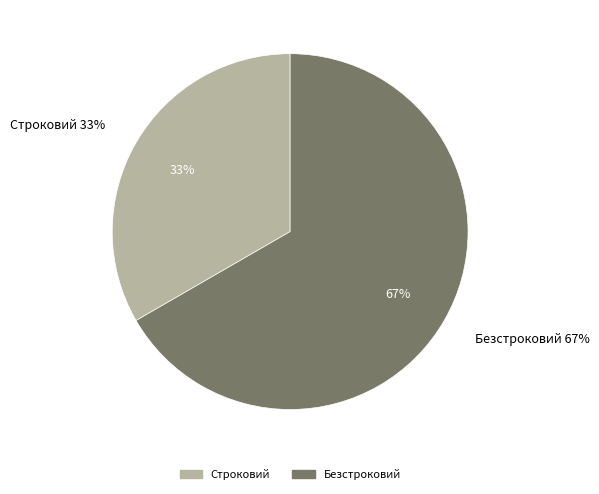

Rank the categories by value from highest to lowest.

Безстроковий, Строковий